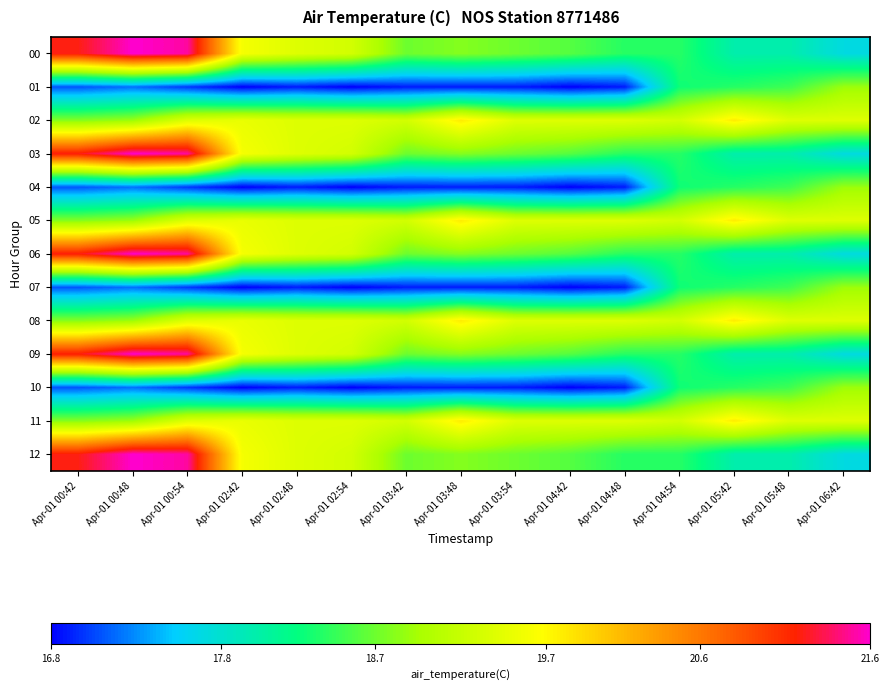

At how many categories does at least one series exceed 19?

15